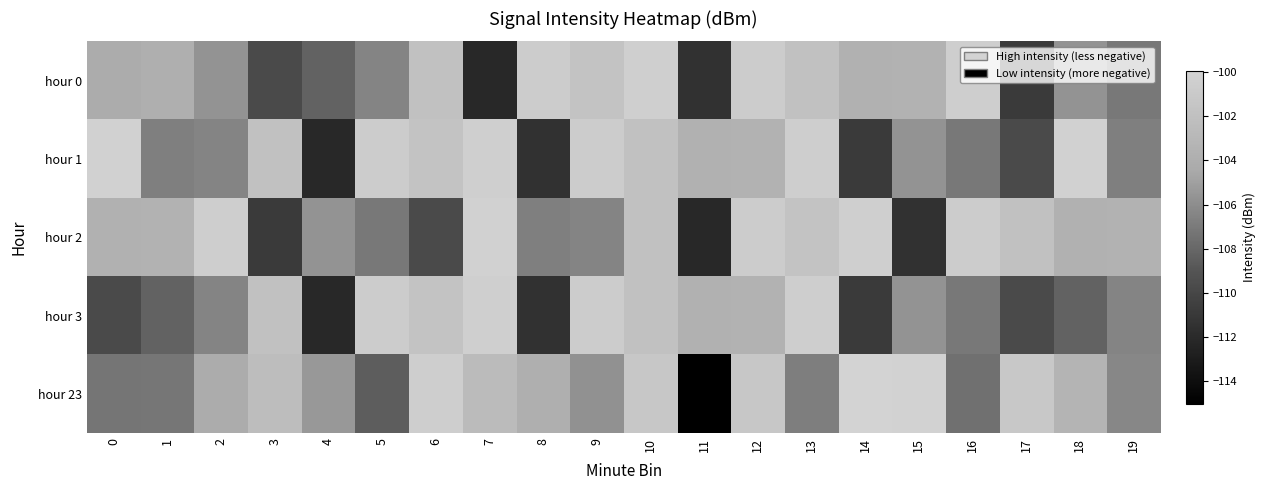

Between 5 and 19, which is larger?

5